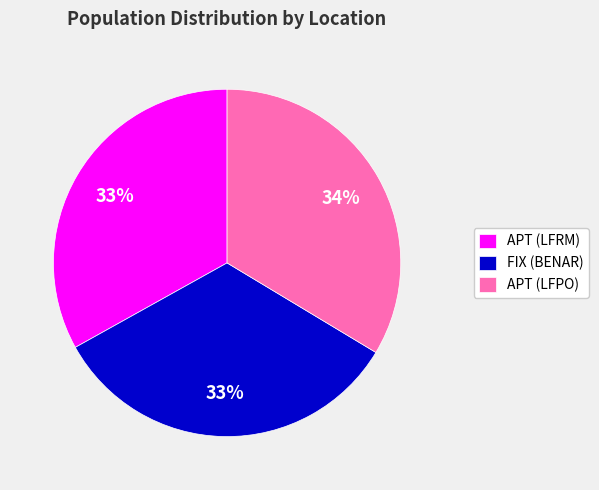

To the nearest percent, what is the difference between the largest and smallest slice percentages?

1%